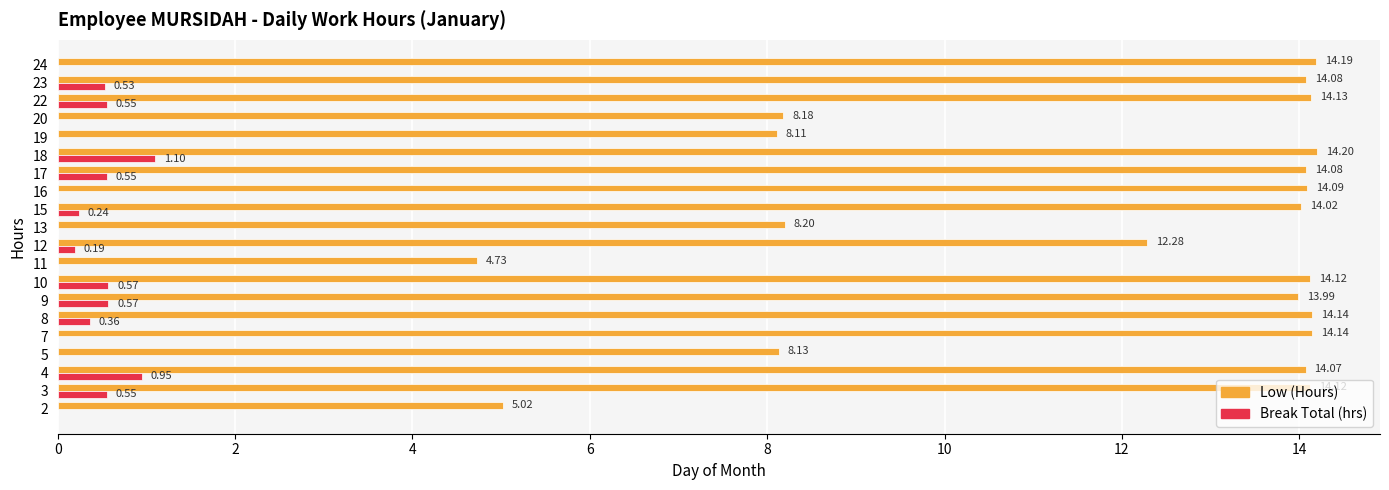

What value does the Low (Hours) series have at 12?

12.3